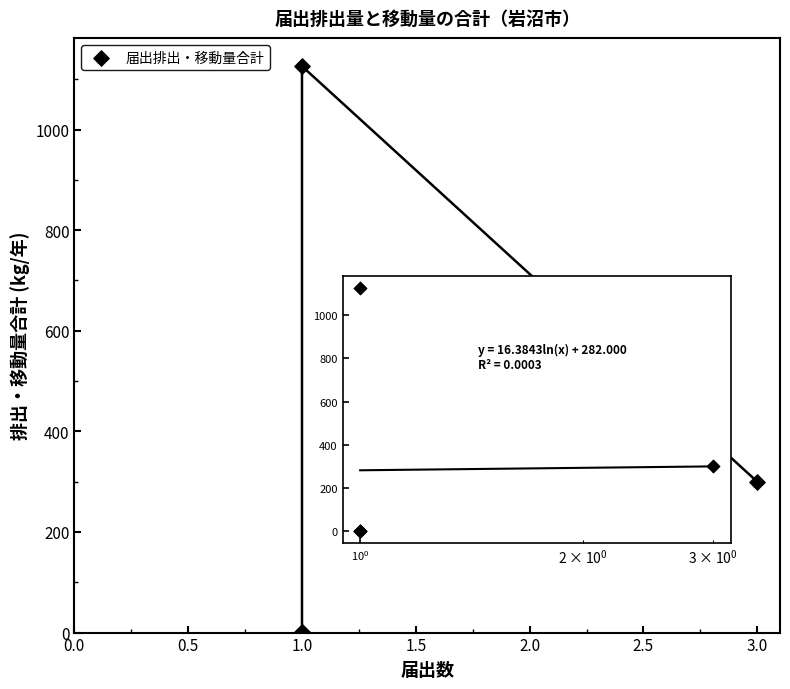

What Y value in the scatter plot is closest to 563?

300